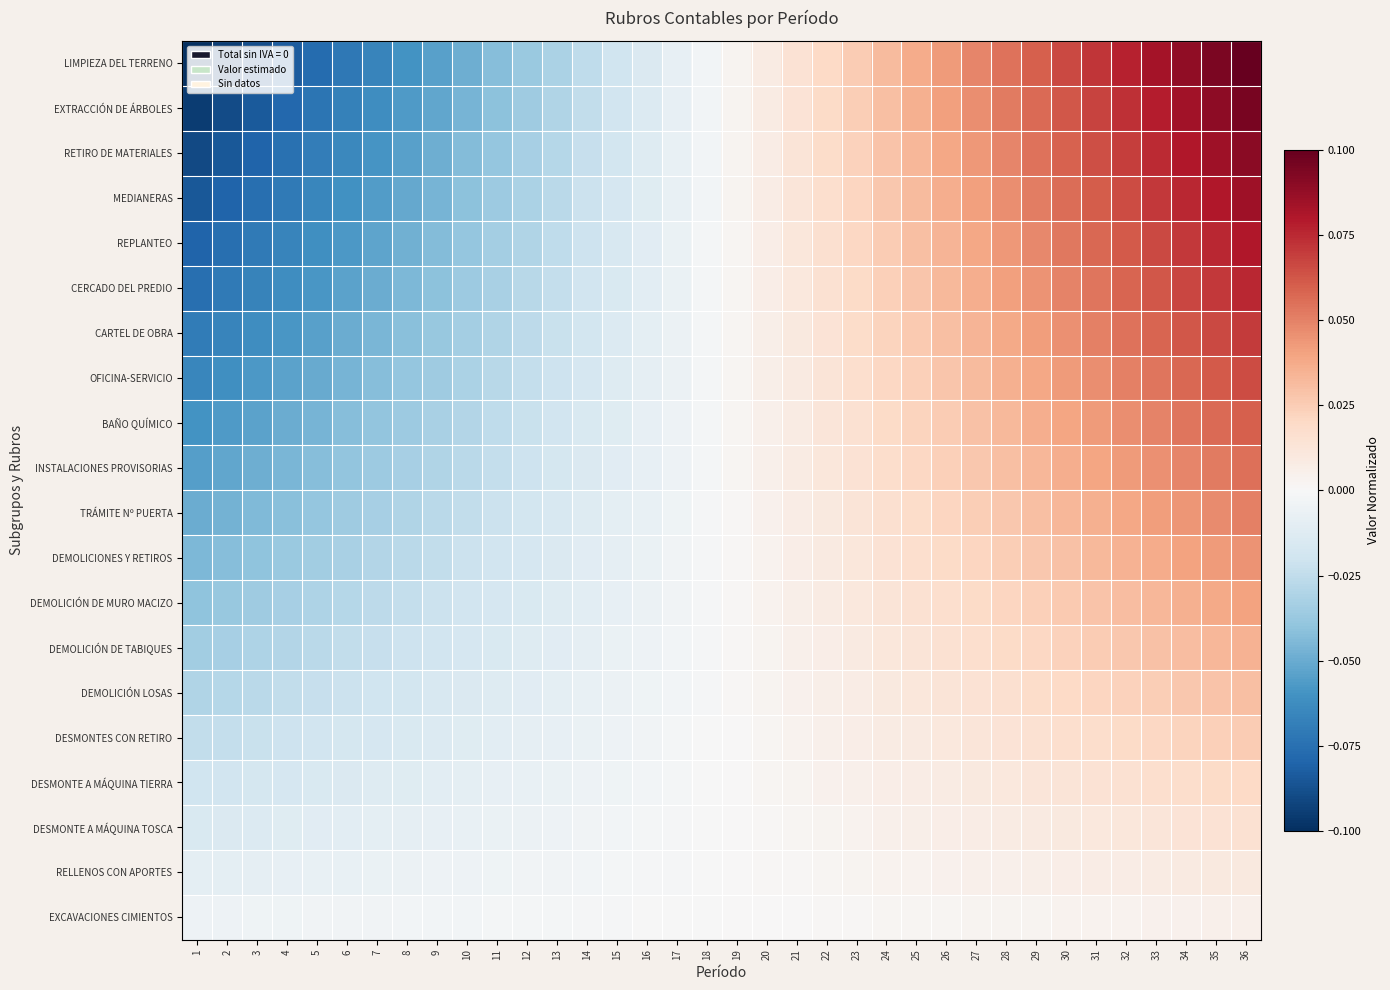

Reading left to right, transcribe all the data shown in this chart.

LIMPIEZA DEL TERRENO: 1=-0.1	2=-0.1	3=-0.1	4=-0.1	5=-0.1	6=-0.1	7=-0.1	8=-0.1	9=-0.1	10=-0.0	11=-0.0	12=-0.0	13=-0.0	14=-0.0	15=-0.0	16=-0.0	17=-0.0	18=-0.0	19=0.0	20=0.0	21=0.0	22=0.0	23=0.0	24=0.0	25=0.0	26=0.0	27=0.0	28=0.1	29=0.1	30=0.1	31=0.1	32=0.1	33=0.1	34=0.1	35=0.1	36=0.1
EXTRACCIÓN DE ÁRBOLES: 1=-0.1	2=-0.1	3=-0.1	4=-0.1	5=-0.1	6=-0.1	7=-0.1	8=-0.1	9=-0.1	10=-0.0	11=-0.0	12=-0.0	13=-0.0	14=-0.0	15=-0.0	16=-0.0	17=-0.0	18=-0.0	19=0.0	20=0.0	21=0.0	22=0.0	23=0.0	24=0.0	25=0.0	26=0.0	27=0.0	28=0.1	29=0.1	30=0.1	31=0.1	32=0.1	33=0.1	34=0.1	35=0.1	36=0.1
RETIRO DE MATERIALES: 1=-0.1	2=-0.1	3=-0.1	4=-0.1	5=-0.1	6=-0.1	7=-0.1	8=-0.1	9=-0.0	10=-0.0	11=-0.0	12=-0.0	13=-0.0	14=-0.0	15=-0.0	16=-0.0	17=-0.0	18=-0.0	19=0.0	20=0.0	21=0.0	22=0.0	23=0.0	24=0.0	25=0.0	26=0.0	27=0.0	28=0.0	29=0.1	30=0.1	31=0.1	32=0.1	33=0.1	34=0.1	35=0.1	36=0.1
MEDIANERAS: 1=-0.1	2=-0.1	3=-0.1	4=-0.1	5=-0.1	6=-0.1	7=-0.1	8=-0.1	9=-0.0	10=-0.0	11=-0.0	12=-0.0	13=-0.0	14=-0.0	15=-0.0	16=-0.0	17=-0.0	18=-0.0	19=0.0	20=0.0	21=0.0	22=0.0	23=0.0	24=0.0	25=0.0	26=0.0	27=0.0	28=0.0	29=0.1	30=0.1	31=0.1	32=0.1	33=0.1	34=0.1	35=0.1	36=0.1
REPLANTEO: 1=-0.1	2=-0.1	3=-0.1	4=-0.1	5=-0.1	6=-0.1	7=-0.1	8=-0.0	9=-0.0	10=-0.0	11=-0.0	12=-0.0	13=-0.0	14=-0.0	15=-0.0	16=-0.0	17=-0.0	18=-0.0	19=0.0	20=0.0	21=0.0	22=0.0	23=0.0	24=0.0	25=0.0	26=0.0	27=0.0	28=0.0	29=0.0	30=0.1	31=0.1	32=0.1	33=0.1	34=0.1	35=0.1	36=0.1
CERCADO DEL PREDIO: 1=-0.1	2=-0.1	3=-0.1	4=-0.1	5=-0.1	6=-0.1	7=-0.0	8=-0.0	9=-0.0	10=-0.0	11=-0.0	12=-0.0	13=-0.0	14=-0.0	15=-0.0	16=-0.0	17=-0.0	18=-0.0	19=0.0	20=0.0	21=0.0	22=0.0	23=0.0	24=0.0	25=0.0	26=0.0	27=0.0	28=0.0	29=0.0	30=0.0	31=0.1	32=0.1	33=0.1	34=0.1	35=0.1	36=0.1
CARTEL DE OBRA: 1=-0.1	2=-0.1	3=-0.1	4=-0.1	5=-0.1	6=-0.1	7=-0.0	8=-0.0	9=-0.0	10=-0.0	11=-0.0	12=-0.0	13=-0.0	14=-0.0	15=-0.0	16=-0.0	17=-0.0	18=-0.0	19=0.0	20=0.0	21=0.0	22=0.0	23=0.0	24=0.0	25=0.0	26=0.0	27=0.0	28=0.0	29=0.0	30=0.0	31=0.0	32=0.1	33=0.1	34=0.1	35=0.1	36=0.1
OFICINA-SERVICIO: 1=-0.1	2=-0.1	3=-0.1	4=-0.1	5=-0.1	6=-0.0	7=-0.0	8=-0.0	9=-0.0	10=-0.0	11=-0.0	12=-0.0	13=-0.0	14=-0.0	15=-0.0	16=-0.0	17=-0.0	18=-0.0	19=0.0	20=0.0	21=0.0	22=0.0	23=0.0	24=0.0	25=0.0	26=0.0	27=0.0	28=0.0	29=0.0	30=0.0	31=0.0	32=0.1	33=0.1	34=0.1	35=0.1	36=0.1
BAÑO QUÍMICO: 1=-0.1	2=-0.1	3=-0.1	4=-0.0	5=-0.0	6=-0.0	7=-0.0	8=-0.0	9=-0.0	10=-0.0	11=-0.0	12=-0.0	13=-0.0	14=-0.0	15=-0.0	16=-0.0	17=-0.0	18=-0.0	19=0.0	20=0.0	21=0.0	22=0.0	23=0.0	24=0.0	25=0.0	26=0.0	27=0.0	28=0.0	29=0.0	30=0.0	31=0.0	32=0.0	33=0.0	34=0.1	35=0.1	36=0.1
INSTALACIONES PROVISORIAS: 1=-0.1	2=-0.1	3=-0.0	4=-0.0	5=-0.0	6=-0.0	7=-0.0	8=-0.0	9=-0.0	10=-0.0	11=-0.0	12=-0.0	13=-0.0	14=-0.0	15=-0.0	16=-0.0	17=-0.0	18=-0.0	19=0.0	20=0.0	21=0.0	22=0.0	23=0.0	24=0.0	25=0.0	26=0.0	27=0.0	28=0.0	29=0.0	30=0.0	31=0.0	32=0.0	33=0.0	34=0.0	35=0.1	36=0.1
TRÁMITE Nº PUERTA: 1=-0.1	2=-0.0	3=-0.0	4=-0.0	5=-0.0	6=-0.0	7=-0.0	8=-0.0	9=-0.0	10=-0.0	11=-0.0	12=-0.0	13=-0.0	14=-0.0	15=-0.0	16=-0.0	17=-0.0	18=-0.0	19=0.0	20=0.0	21=0.0	22=0.0	23=0.0	24=0.0	25=0.0	26=0.0	27=0.0	28=0.0	29=0.0	30=0.0	31=0.0	32=0.0	33=0.0	34=0.0	35=0.0	36=0.1
DEMOLICIONES Y RETIROS: 1=-0.0	2=-0.0	3=-0.0	4=-0.0	5=-0.0	6=-0.0	7=-0.0	8=-0.0	9=-0.0	10=-0.0	11=-0.0	12=-0.0	13=-0.0	14=-0.0	15=-0.0	16=-0.0	17=-0.0	18=-0.0	19=0.0	20=0.0	21=0.0	22=0.0	23=0.0	24=0.0	25=0.0	26=0.0	27=0.0	28=0.0	29=0.0	30=0.0	31=0.0	32=0.0	33=0.0	34=0.0	35=0.0	36=0.0
DEMOLICIÓN DE MURO MACIZO: 1=-0.0	2=-0.0	3=-0.0	4=-0.0	5=-0.0	6=-0.0	7=-0.0	8=-0.0	9=-0.0	10=-0.0	11=-0.0	12=-0.0	13=-0.0	14=-0.0	15=-0.0	16=-0.0	17=-0.0	18=-0.0	19=0.0	20=0.0	21=0.0	22=0.0	23=0.0	24=0.0	25=0.0	26=0.0	27=0.0	28=0.0	29=0.0	30=0.0	31=0.0	32=0.0	33=0.0	34=0.0	35=0.0	36=0.0
DEMOLICIÓN DE TABIQUES: 1=-0.0	2=-0.0	3=-0.0	4=-0.0	5=-0.0	6=-0.0	7=-0.0	8=-0.0	9=-0.0	10=-0.0	11=-0.0	12=-0.0	13=-0.0	14=-0.0	15=-0.0	16=-0.0	17=-0.0	18=-0.0	19=0.0	20=0.0	21=0.0	22=0.0	23=0.0	24=0.0	25=0.0	26=0.0	27=0.0	28=0.0	29=0.0	30=0.0	31=0.0	32=0.0	33=0.0	34=0.0	35=0.0	36=0.0
DEMOLICIÓN LOSAS: 1=-0.0	2=-0.0	3=-0.0	4=-0.0	5=-0.0	6=-0.0	7=-0.0	8=-0.0	9=-0.0	10=-0.0	11=-0.0	12=-0.0	13=-0.0	14=-0.0	15=-0.0	16=-0.0	17=-0.0	18=-0.0	19=0.0	20=0.0	21=0.0	22=0.0	23=0.0	24=0.0	25=0.0	26=0.0	27=0.0	28=0.0	29=0.0	30=0.0	31=0.0	32=0.0	33=0.0	34=0.0	35=0.0	36=0.0
DESMONTES CON RETIRO: 1=-0.0	2=-0.0	3=-0.0	4=-0.0	5=-0.0	6=-0.0	7=-0.0	8=-0.0	9=-0.0	10=-0.0	11=-0.0	12=-0.0	13=-0.0	14=-0.0	15=-0.0	16=-0.0	17=-0.0	18=-0.0	19=0.0	20=0.0	21=0.0	22=0.0	23=0.0	24=0.0	25=0.0	26=0.0	27=0.0	28=0.0	29=0.0	30=0.0	31=0.0	32=0.0	33=0.0	34=0.0	35=0.0	36=0.0
DESMONTE A MÁQUINA TIERRA: 1=-0.0	2=-0.0	3=-0.0	4=-0.0	5=-0.0	6=-0.0	7=-0.0	8=-0.0	9=-0.0	10=-0.0	11=-0.0	12=-0.0	13=-0.0	14=-0.0	15=-0.0	16=-0.0	17=-0.0	18=-0.0	19=0.0	20=0.0	21=0.0	22=0.0	23=0.0	24=0.0	25=0.0	26=0.0	27=0.0	28=0.0	29=0.0	30=0.0	31=0.0	32=0.0	33=0.0	34=0.0	35=0.0	36=0.0
DESMONTE A MÁQUINA TOSCA: 1=-0.0	2=-0.0	3=-0.0	4=-0.0	5=-0.0	6=-0.0	7=-0.0	8=-0.0	9=-0.0	10=-0.0	11=-0.0	12=-0.0	13=-0.0	14=-0.0	15=-0.0	16=-0.0	17=-0.0	18=-0.0	19=0.0	20=0.0	21=0.0	22=0.0	23=0.0	24=0.0	25=0.0	26=0.0	27=0.0	28=0.0	29=0.0	30=0.0	31=0.0	32=0.0	33=0.0	34=0.0	35=0.0	36=0.0
RELLENOS CON APORTES: 1=-0.0	2=-0.0	3=-0.0	4=-0.0	5=-0.0	6=-0.0	7=-0.0	8=-0.0	9=-0.0	10=-0.0	11=-0.0	12=-0.0	13=-0.0	14=-0.0	15=-0.0	16=-0.0	17=-0.0	18=-0.0	19=0.0	20=0.0	21=0.0	22=0.0	23=0.0	24=0.0	25=0.0	26=0.0	27=0.0	28=0.0	29=0.0	30=0.0	31=0.0	32=0.0	33=0.0	34=0.0	35=0.0	36=0.0
EXCAVACIONES CIMIENTOS: 1=-0.0	2=-0.0	3=-0.0	4=-0.0	5=-0.0	6=-0.0	7=-0.0	8=-0.0	9=-0.0	10=-0.0	11=-0.0	12=-0.0	13=-0.0	14=-0.0	15=-0.0	16=-0.0	17=-0.0	18=-0.0	19=0.0	20=0.0	21=0.0	22=0.0	23=0.0	24=0.0	25=0.0	26=0.0	27=0.0	28=0.0	29=0.0	30=0.0	31=0.0	32=0.0	33=0.0	34=0.0	35=0.0	36=0.0